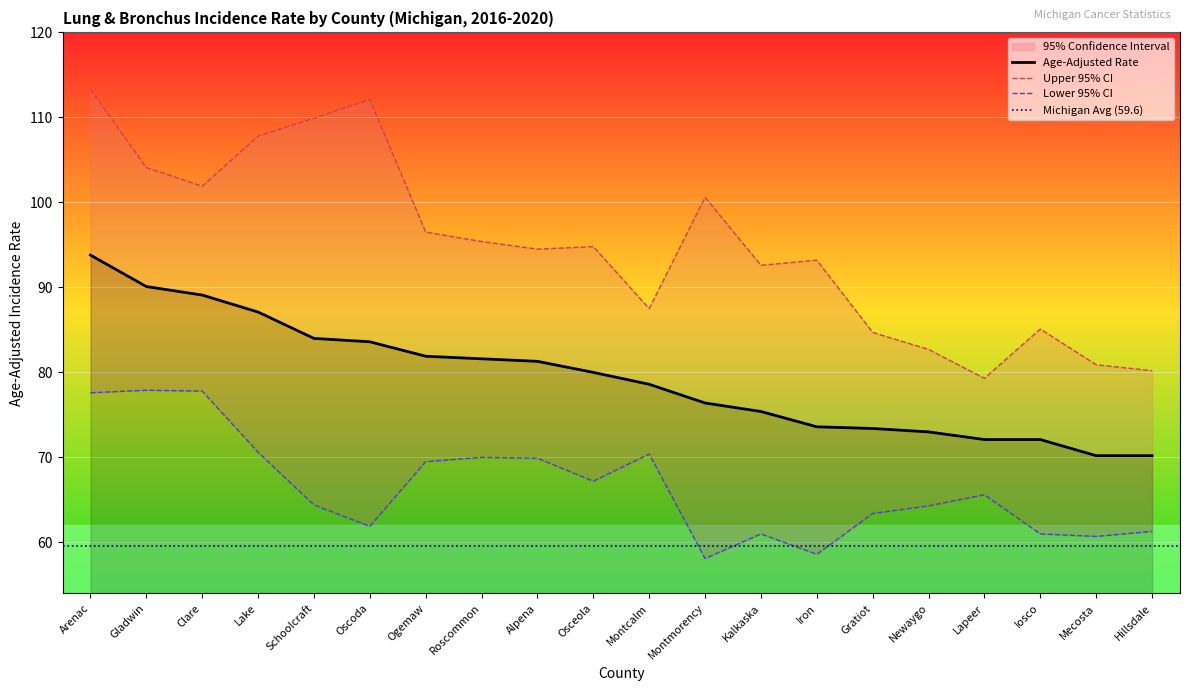

True or false: Age-Adjusted Rate and Lower 95% CI cross at least once.

False